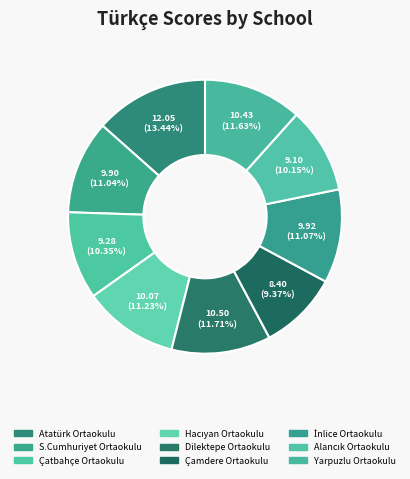

To the nearest percent, what percentage of the pie is Alancık Ortaokulu?

10%